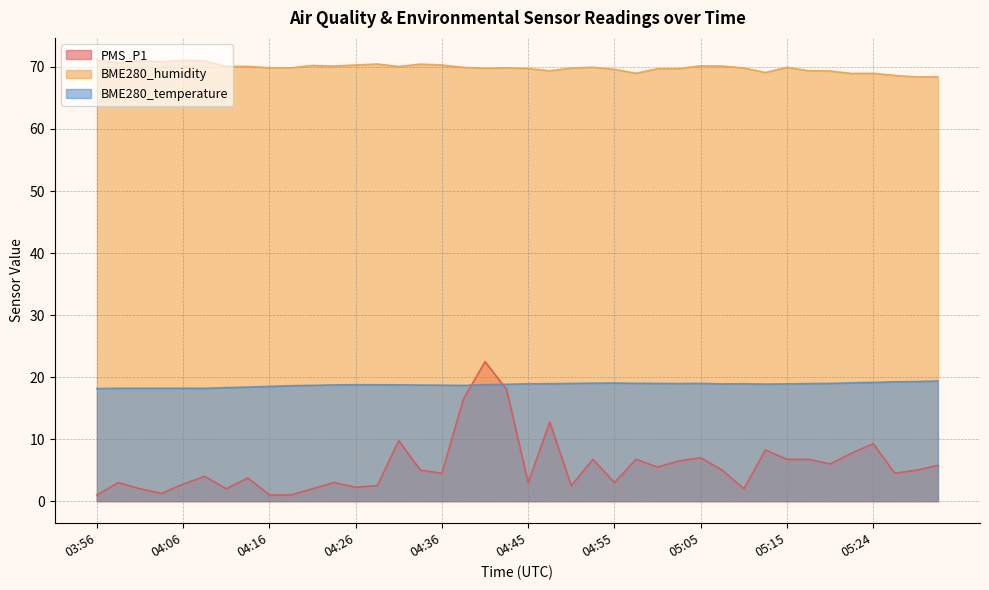

True or false: BME280_humidity and PMS_P1 cross at least once.

False